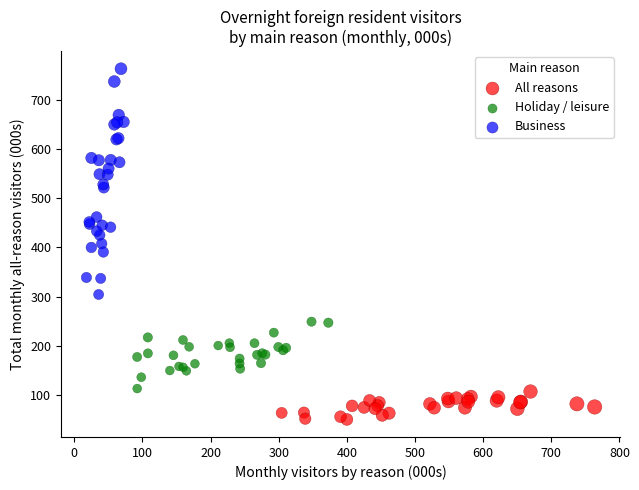

Which series reaches the minimum Y coordinate?

All reasons